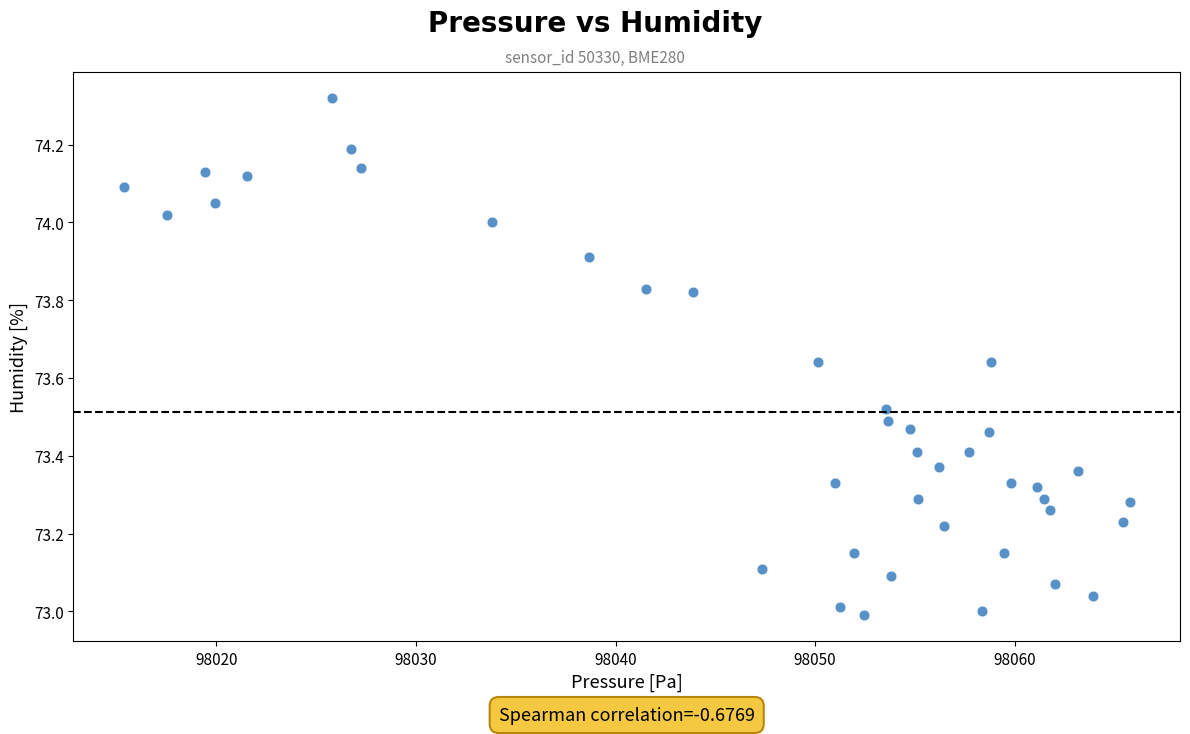

What is the range of Y values (max minus min)?

1.3